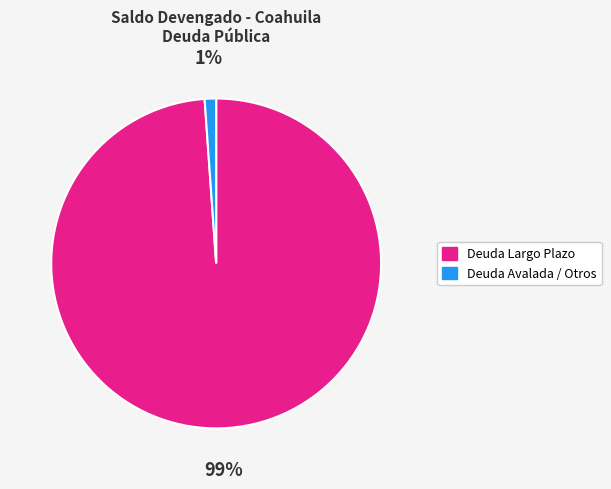

To the nearest percent, what is the difference between the largest and smallest slice percentages?

98%